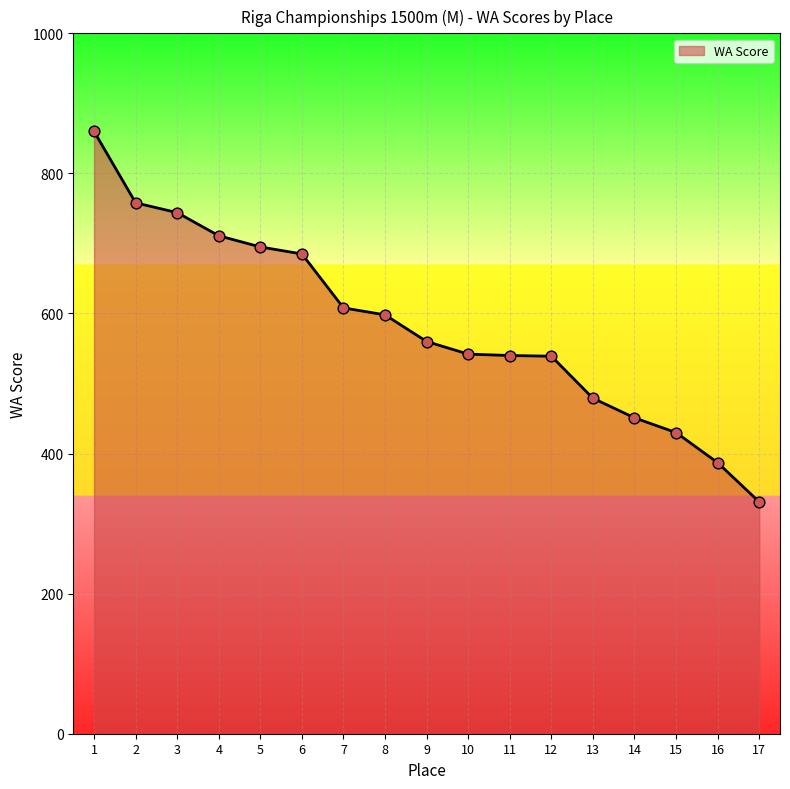

What is the change in value from 10 to 11?

-2